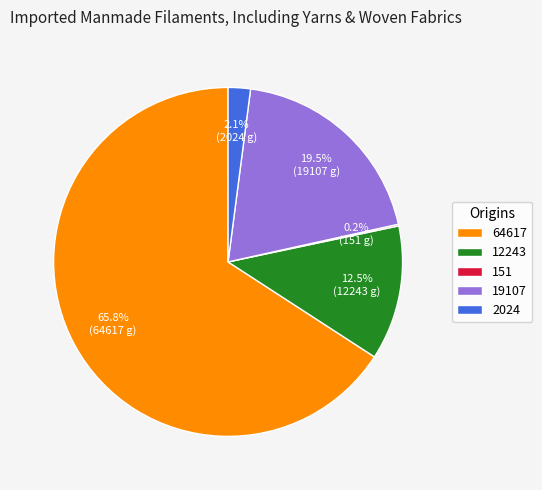

Which has a higher value, 2024 or 12243?

12243